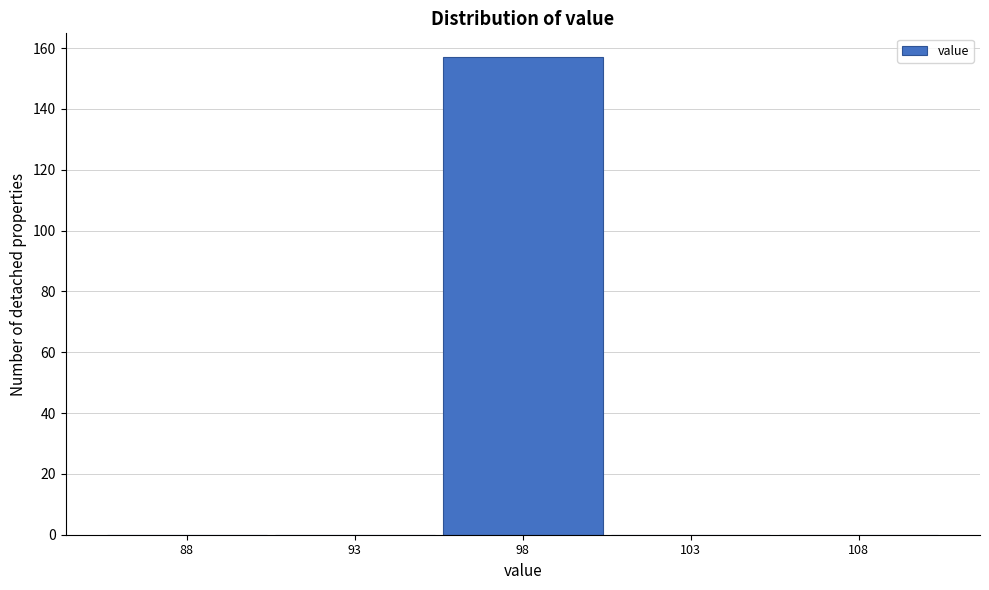

Reading right to left, what are all the values shown in this chart?

108=0	103=0	98=157	93=0	88=0